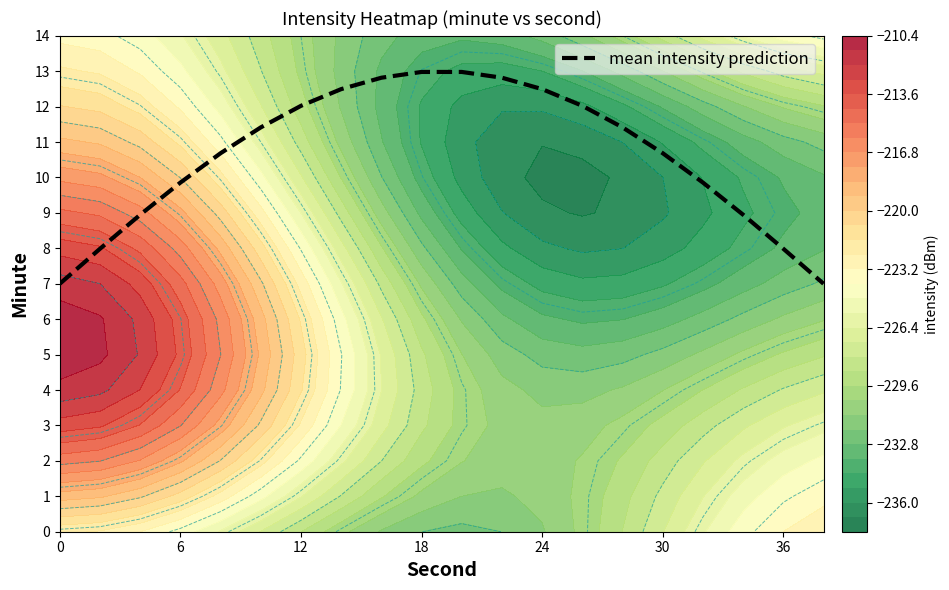

How many data points are above 11?

10